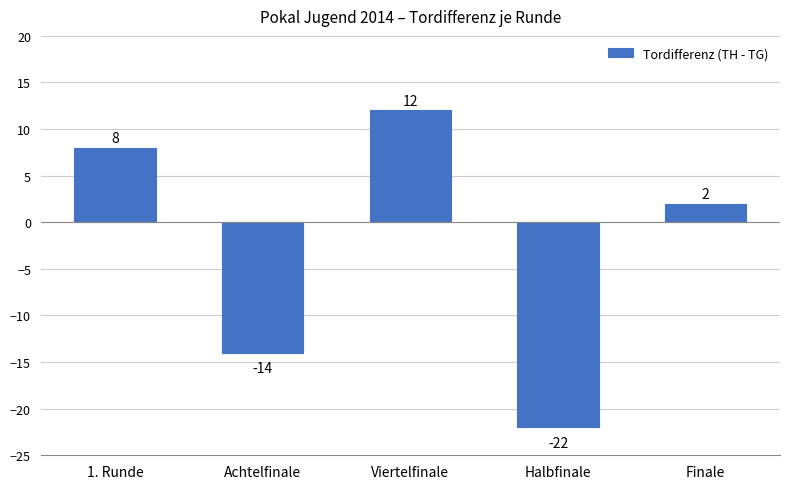

Is it true that the value at 1. Runde is 8?

True